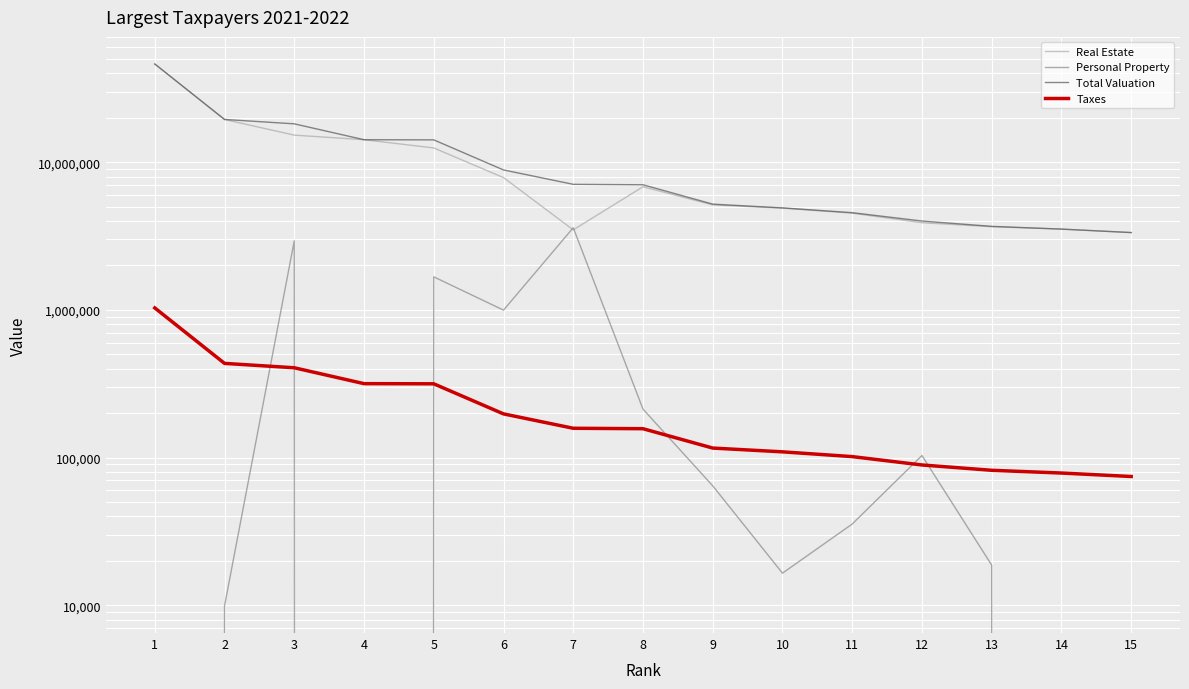

List the series in order of their peak value, lowest first.

Taxes, Personal Property, Real Estate, Total Valuation